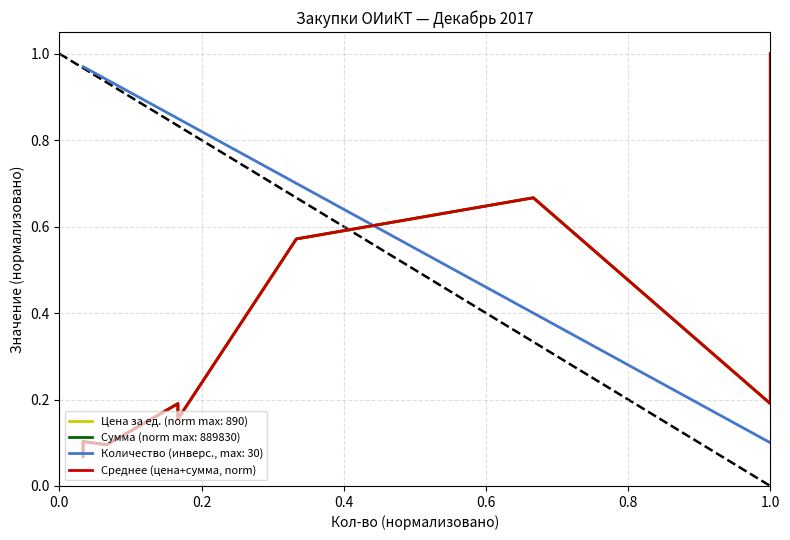

Reading right to left, what are all the values shown in this chart?

1.0	0.2	0.7	0.6	0.2	0.2	0.1	0.1	0.1